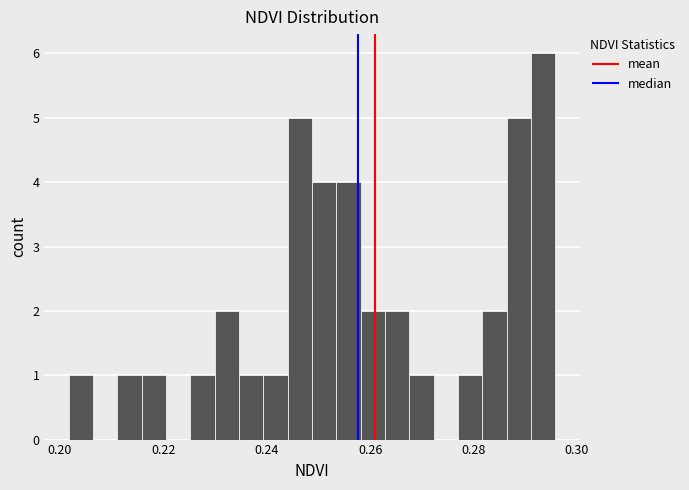

Around what value on the x-axis is the tallest bar? Give the approximate position of its centre, as read against the axis.

0.294